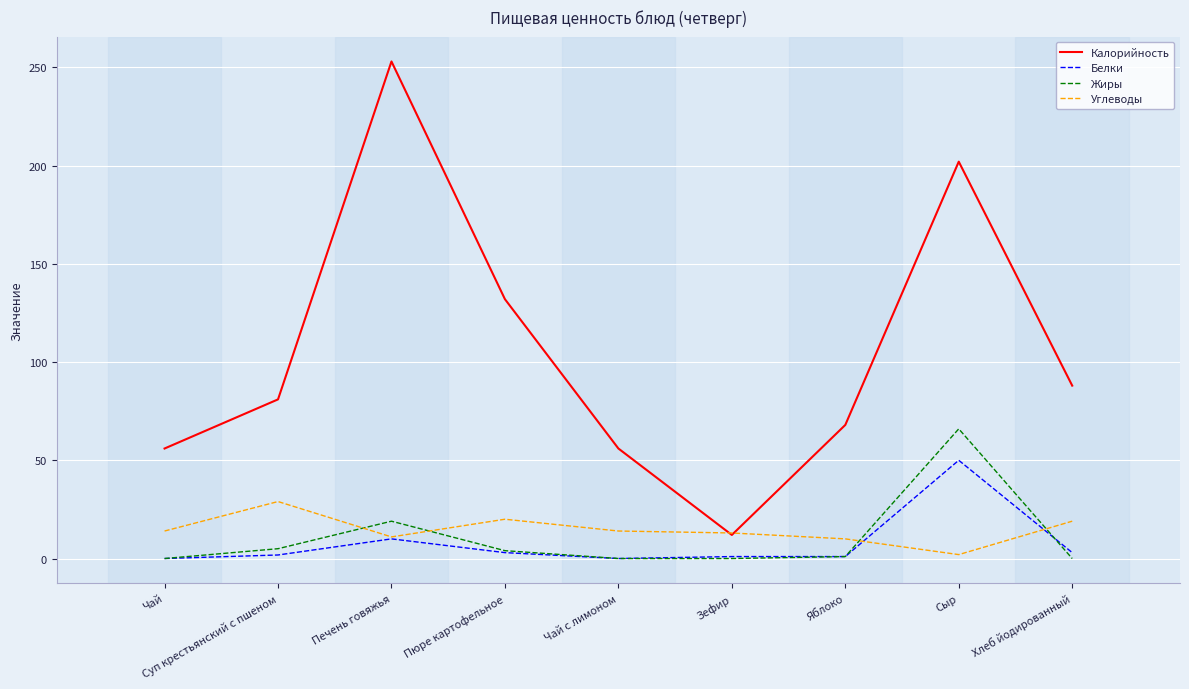

What is the sum of the Жиры values at Чай and Печень говяжья?

19.0